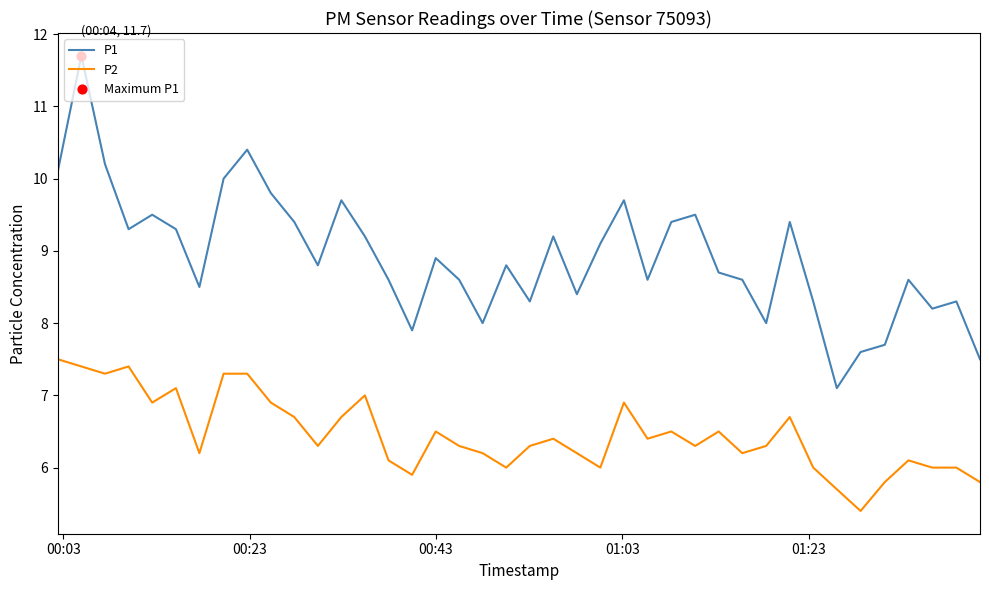

Which series has the largest range (max minus min)?

P1